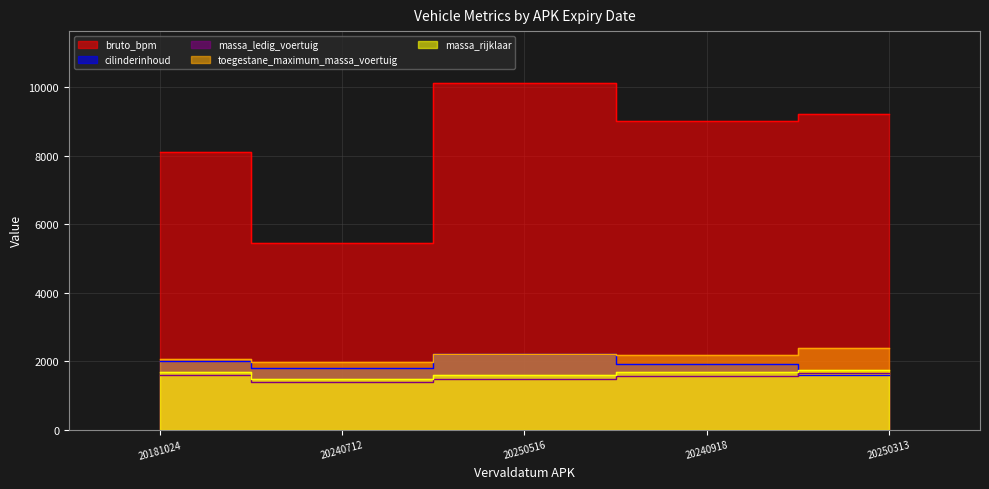

What are all the series names shown in the legend?

bruto_bpm, cilinderinhoud, massa_ledig_voertuig, toegestane_maximum_massa_voertuig, massa_rijklaar